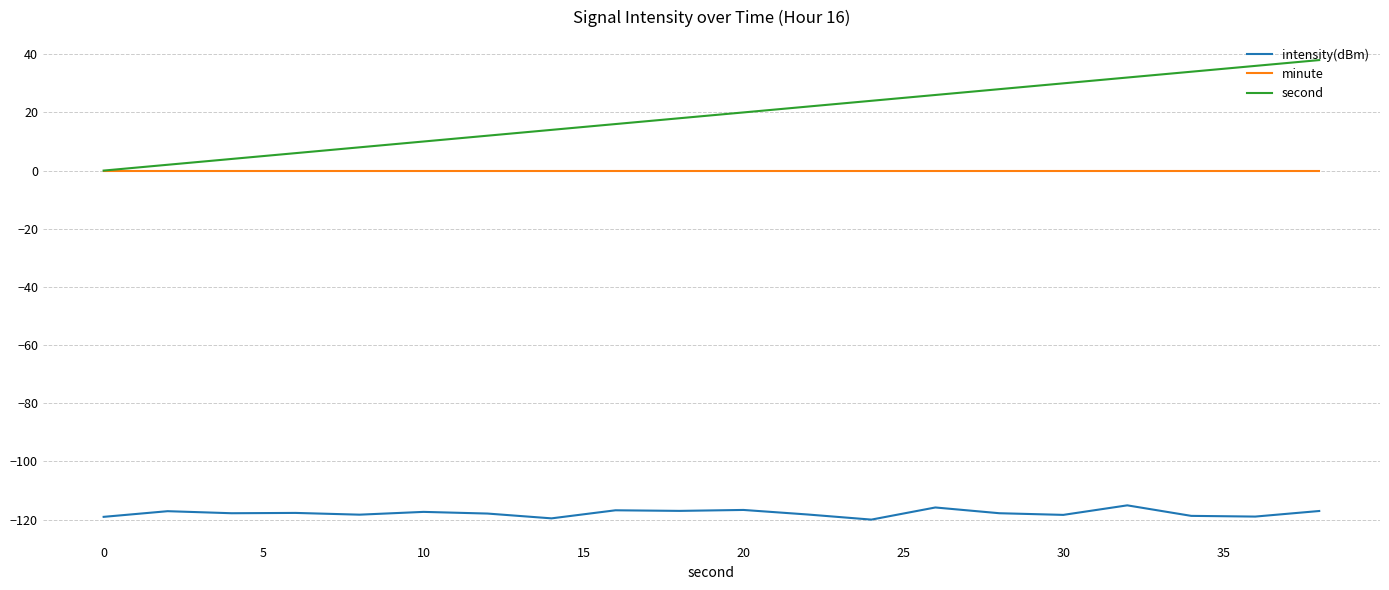

What is the highest value of the second series?

38.0